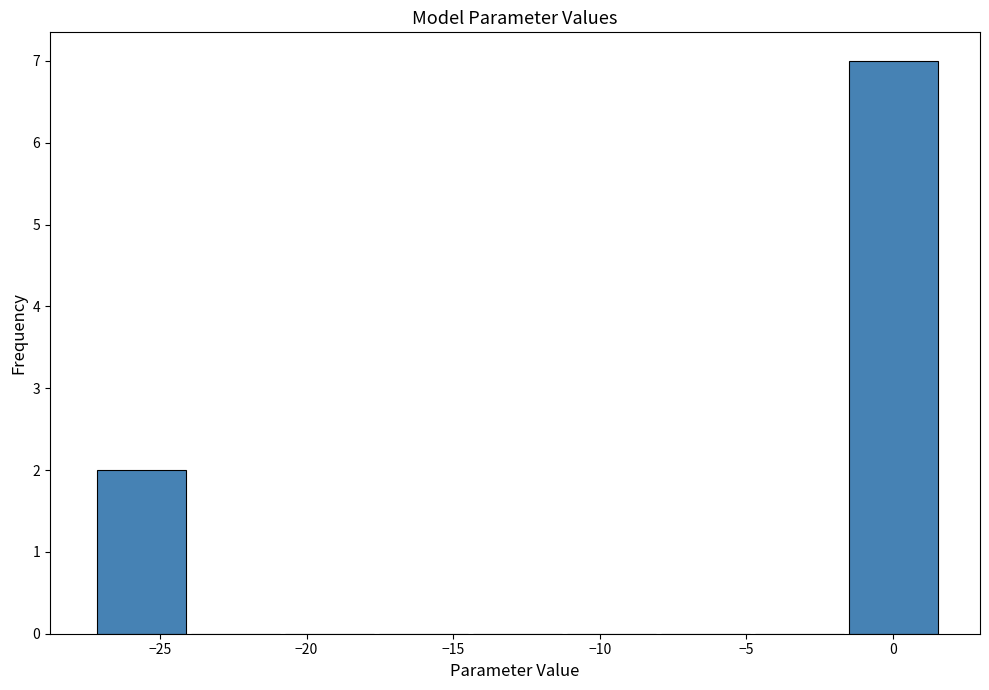

What is the height of the bar covering -1.5 to 1.5 on the x-axis? Neither the bar edges nor the heights are printed on the chart, so give them approximately, as read against the axes.

7